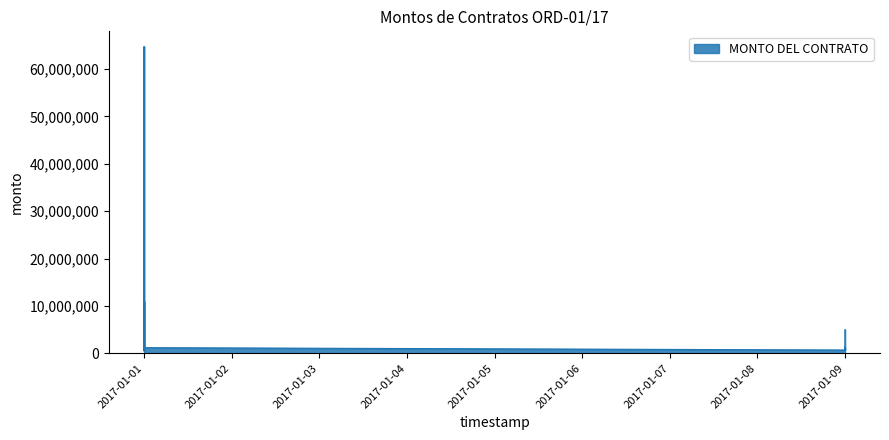

What is the label of the 7th point from the left?

2017-01-01